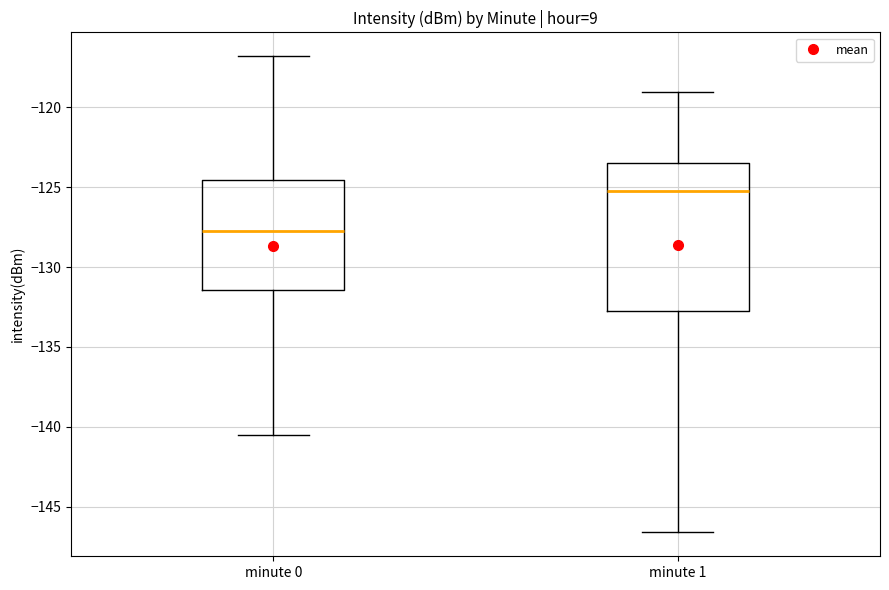

Comparing the boxes themselves (not the whiskers), which one is the tallest?

minute 1